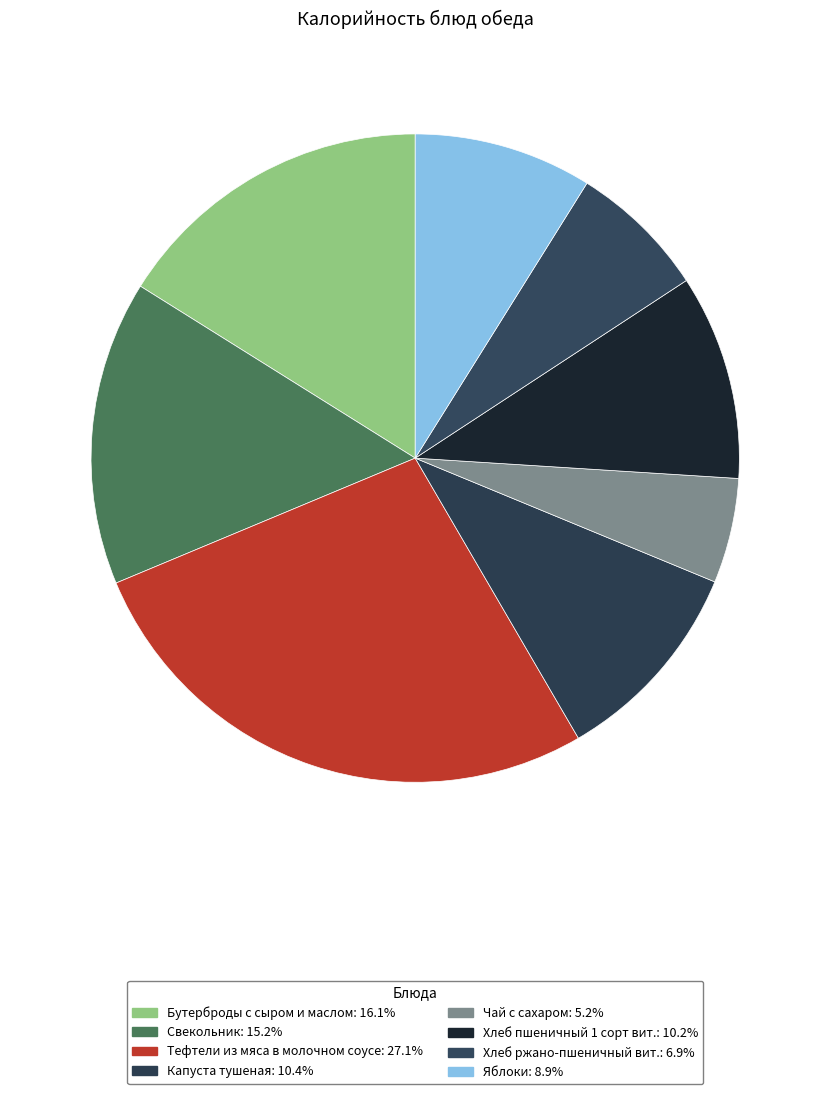

Does Бутерброды с сыром и маслом account for over 50% of the chart?

No